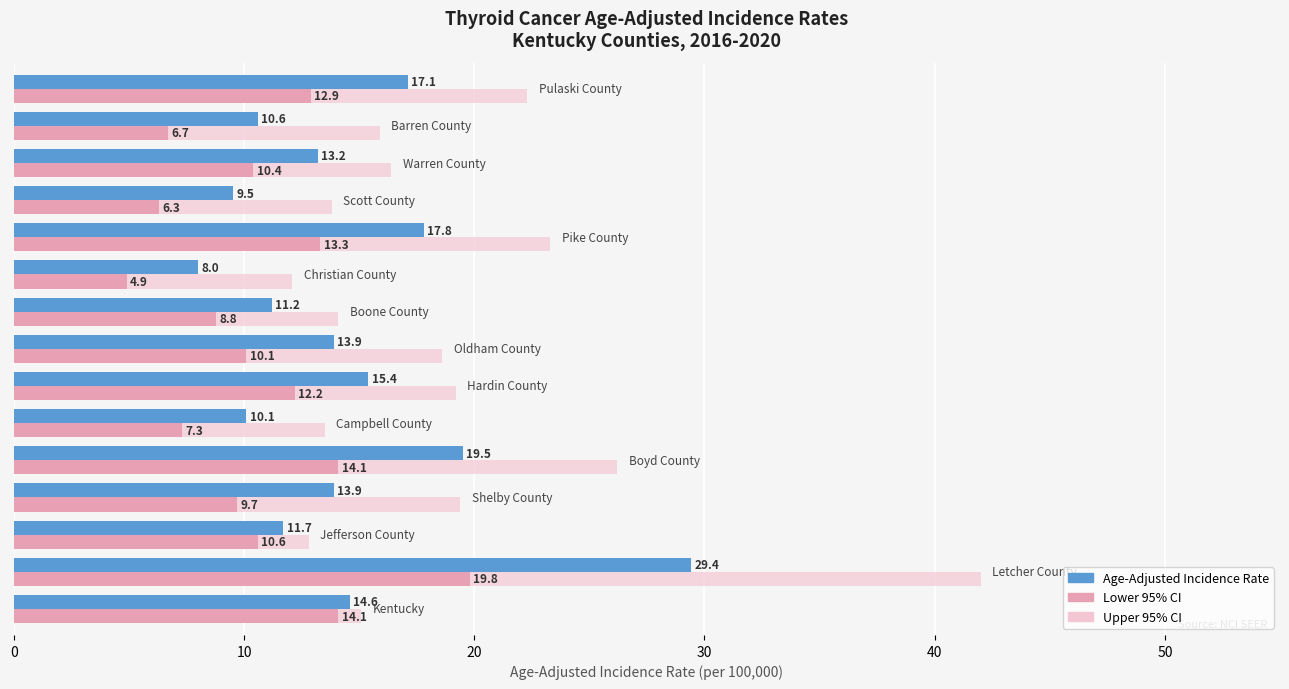

Rank the series by their average value, from highest to lowest.

Upper 95% CI, Age-Adjusted Incidence Rate, Lower 95% CI